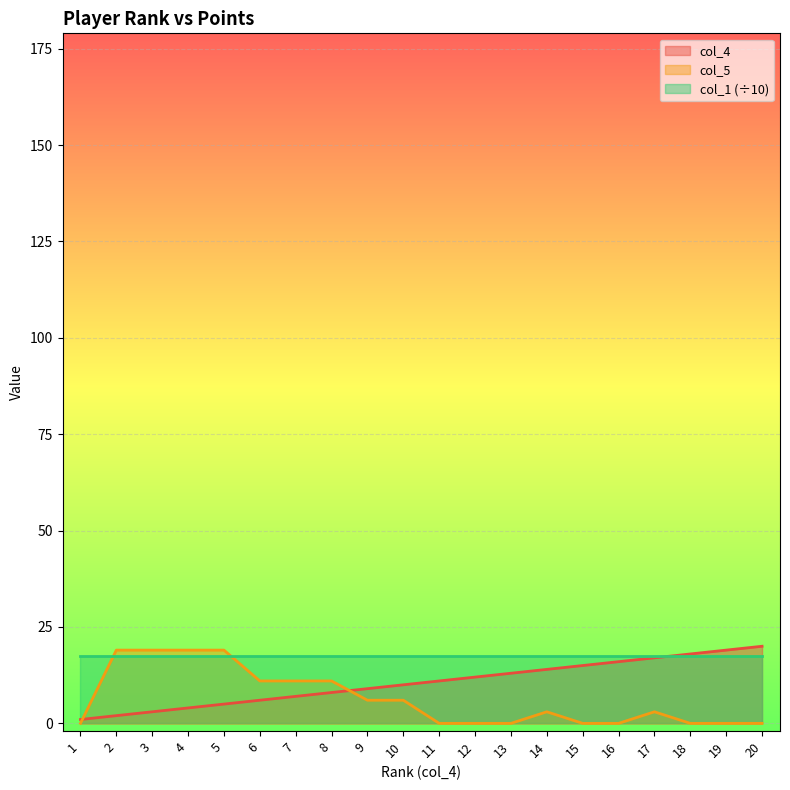

How many data points does each series have?

20